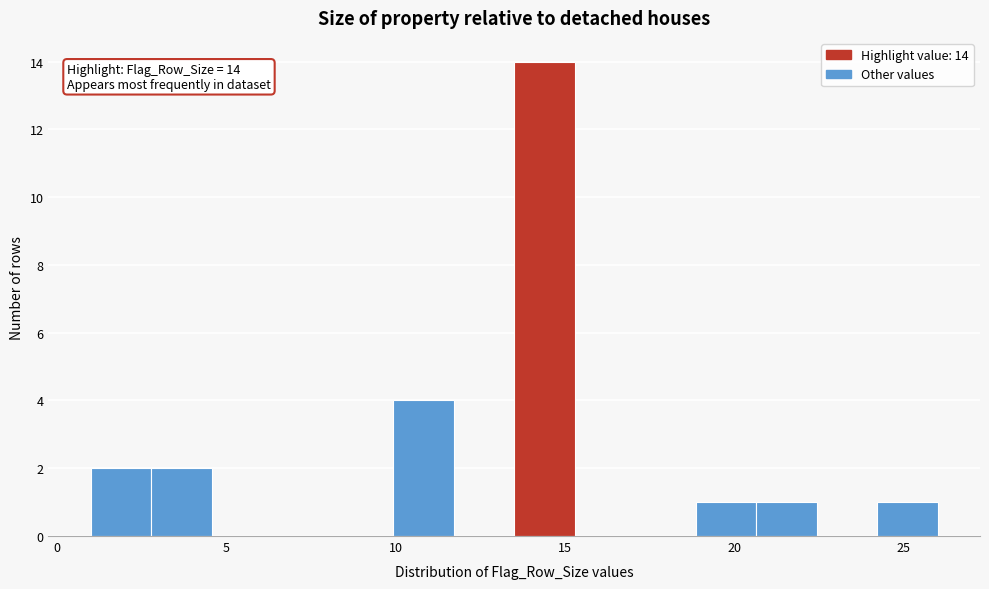

Read against the x-axis, roughly where is the centre of the tallest bar?

14.5